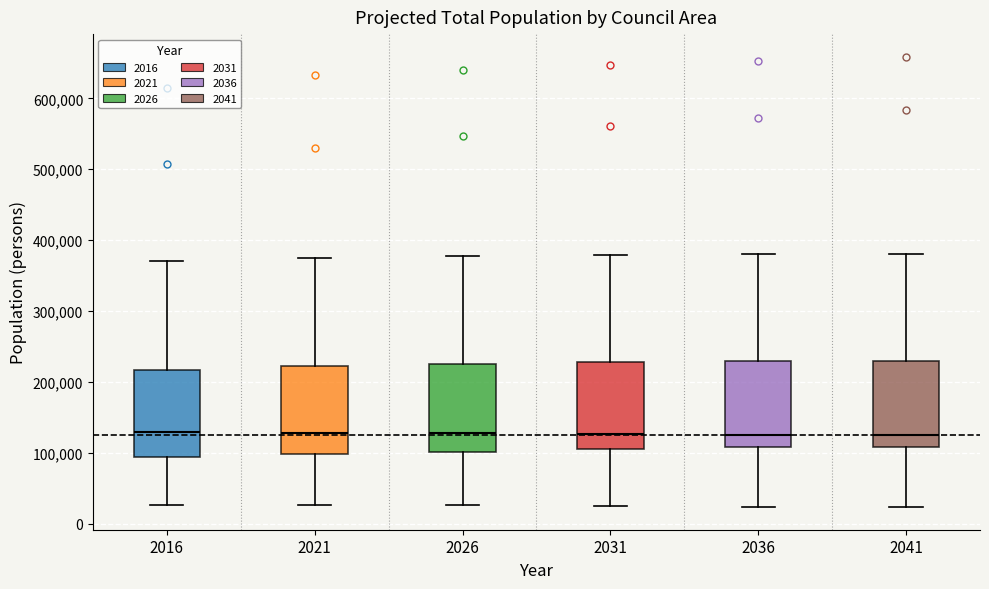

Reading left to right, transcribe this box plot: for each box, give where its median line is, the range the box spans, and where its two whiskers end, as read against the y-axis. The values are not printed on the chart, so give them approximately, as read against the axis.

2016: median 130000, box 90000 to 220000, whiskers 30000 to 370000
2021: median 130000, box 100000 to 220000, whiskers 30000 to 370000
2026: median 130000, box 100000 to 230000, whiskers 30000 to 380000
2031: median 130000, box 100000 to 230000, whiskers 20000 to 380000
2036: median 120000, box 110000 to 230000, whiskers 20000 to 380000
2041: median 120000, box 110000 to 230000, whiskers 20000 to 380000